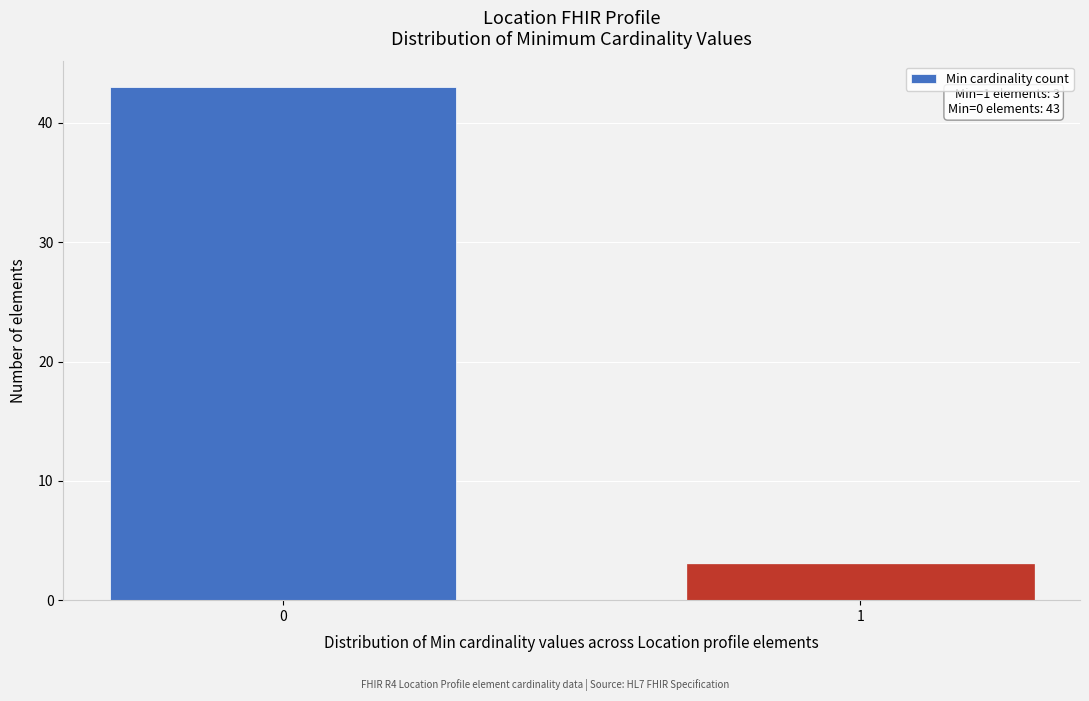

Reading left to right, list all the values displayed in this chart.

43	3